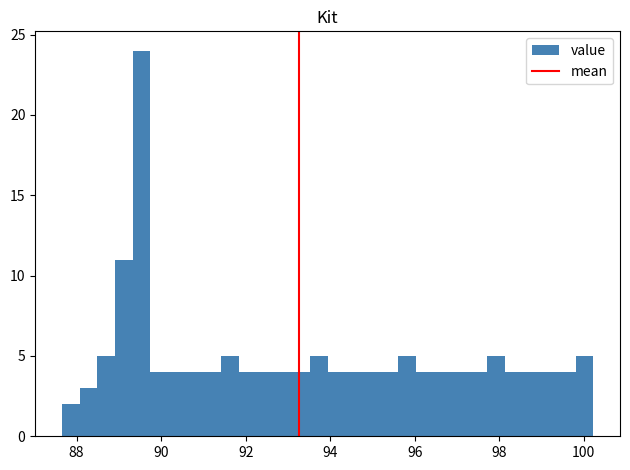

Read against the x-axis, roughly where is the centre of the tallest bar?

89.6